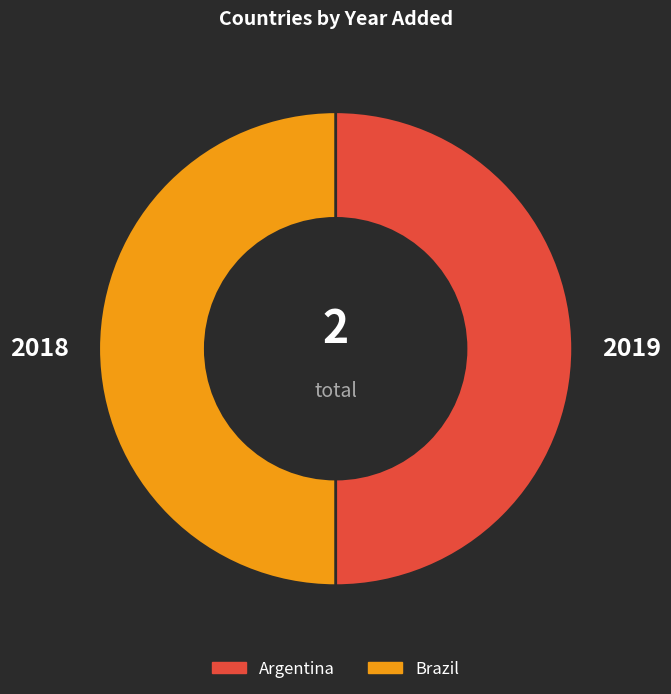

Is the sum of Argentina and Brazil greater than half?

Yes